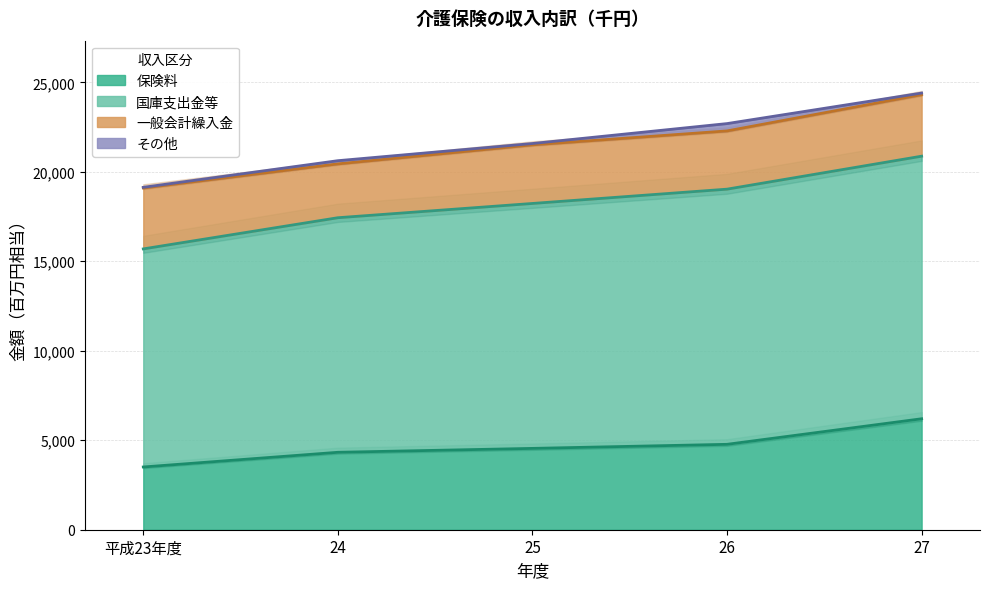

What is the average value of the 保険料 series?

4669962